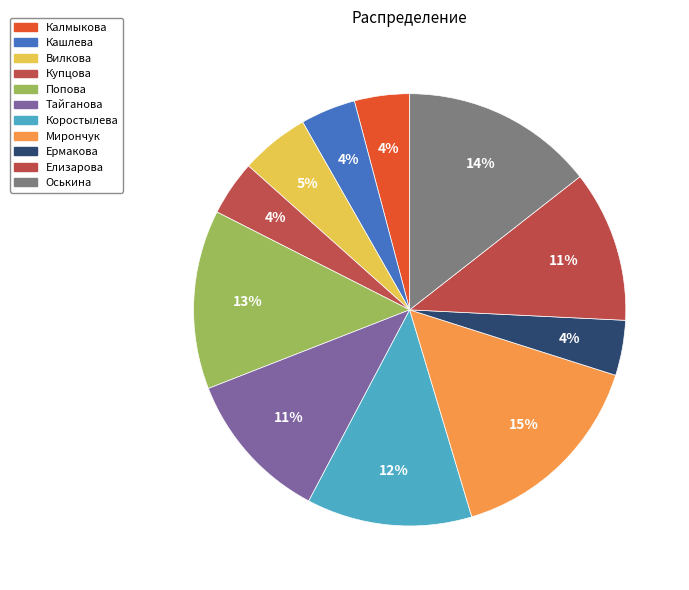

To the nearest percent, what portion does Оськина represent?

14%